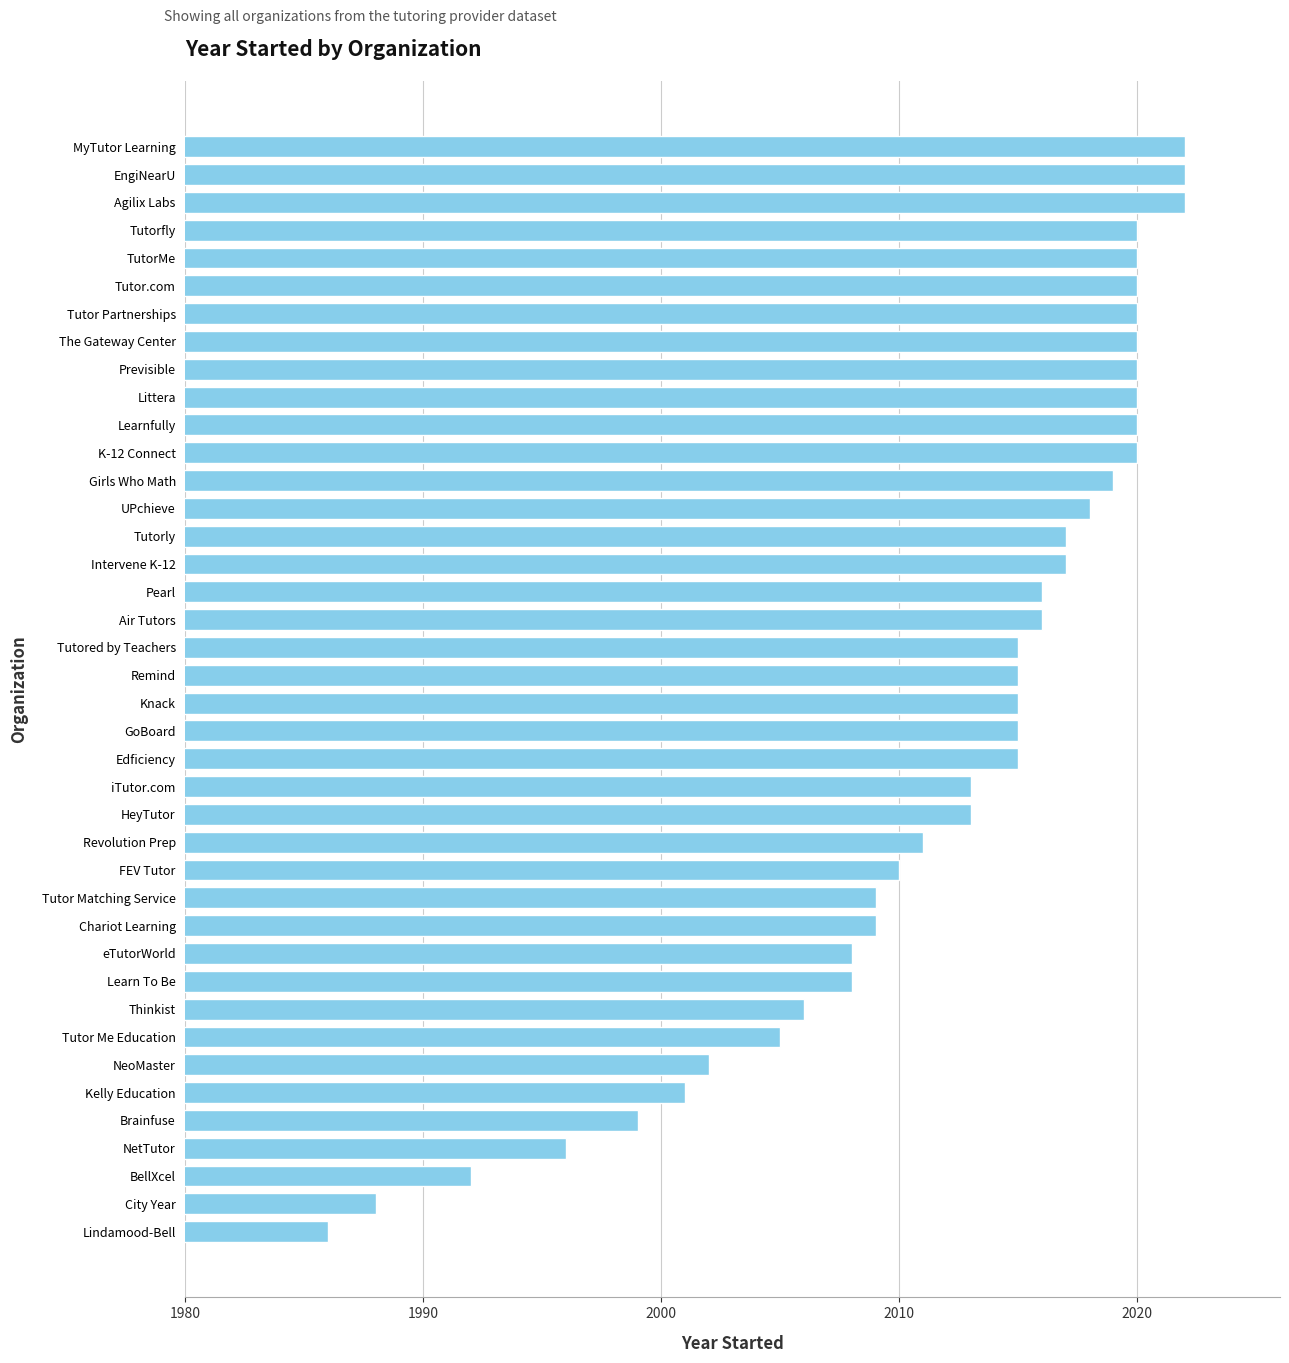

What is the change in value from Revolution Prep to Lindamood-Bell?

-25